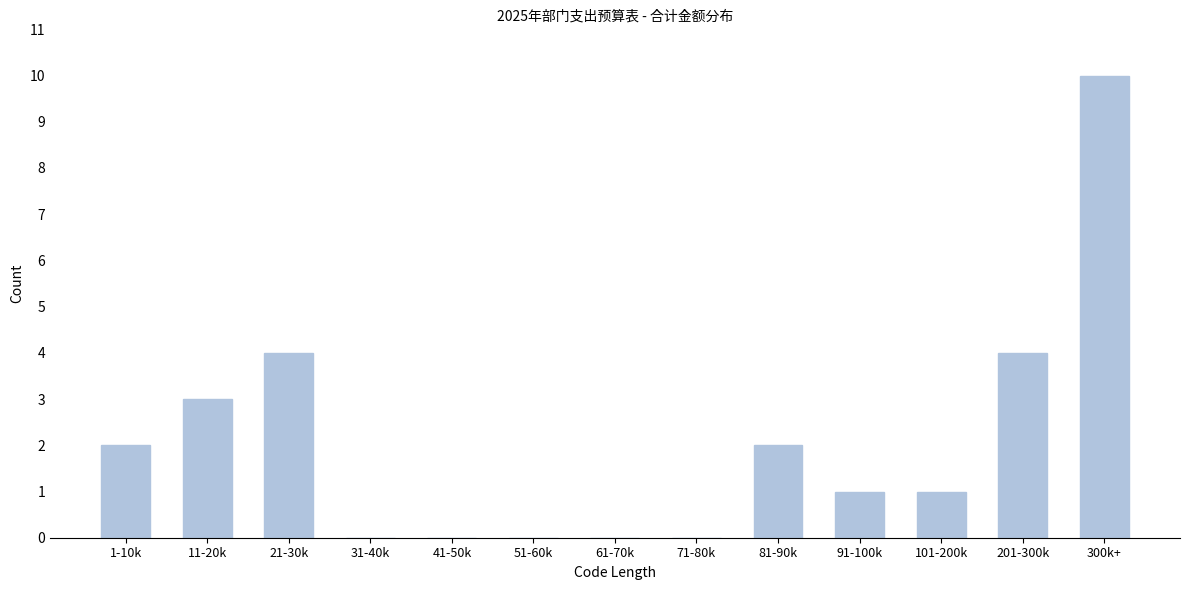

Reading left to right, extract all data points from this chart.

1-10k=2	11-20k=3	21-30k=4	31-40k=0	41-50k=0	51-60k=0	61-70k=0	71-80k=0	81-90k=2	91-100k=1	101-200k=1	201-300k=4	300k+=10